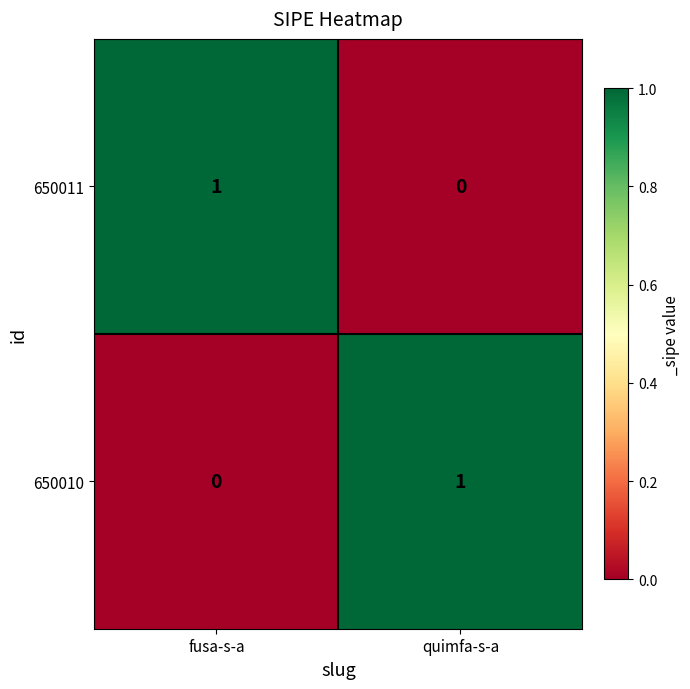

Is it true that 650010 equals 1 at quimfa-s-a?

True